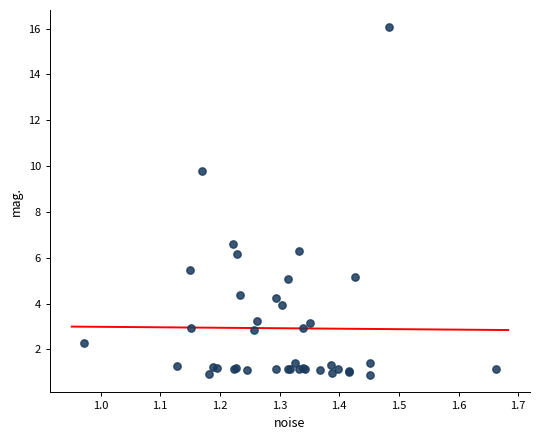

What Y value in the scatter plot is closest to 8?

6.6